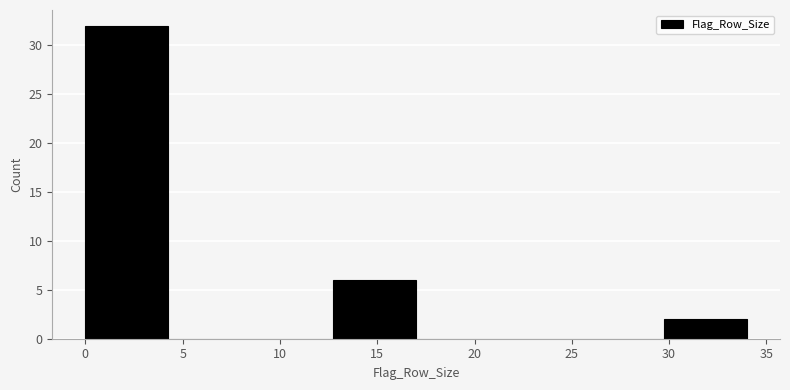

How tall is the bar that spans 0.00 to 4.25 on the x-axis? Neither the bar edges nor the heights are printed on the chart, so give them approximately, as read against the axes.

32